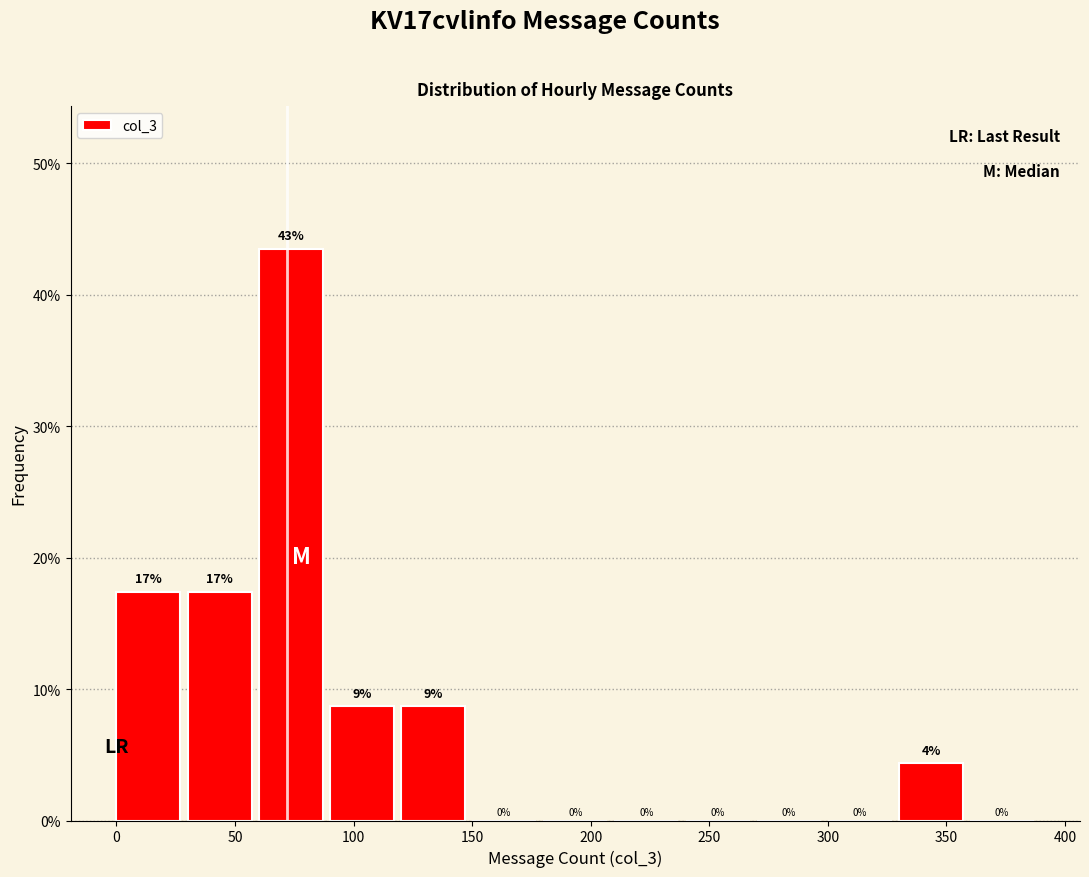

Over which range of the x-axis is the bar tallest?

60 to 90